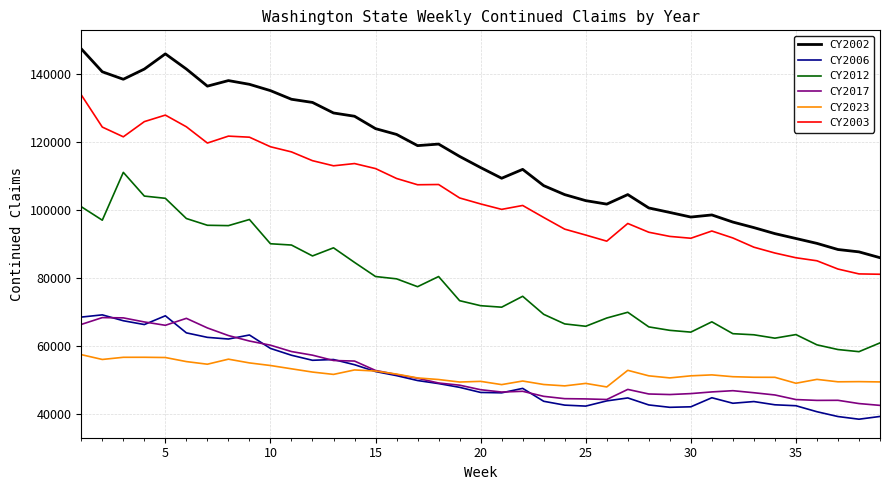

Which series has the largest total across all categories?

CY2002